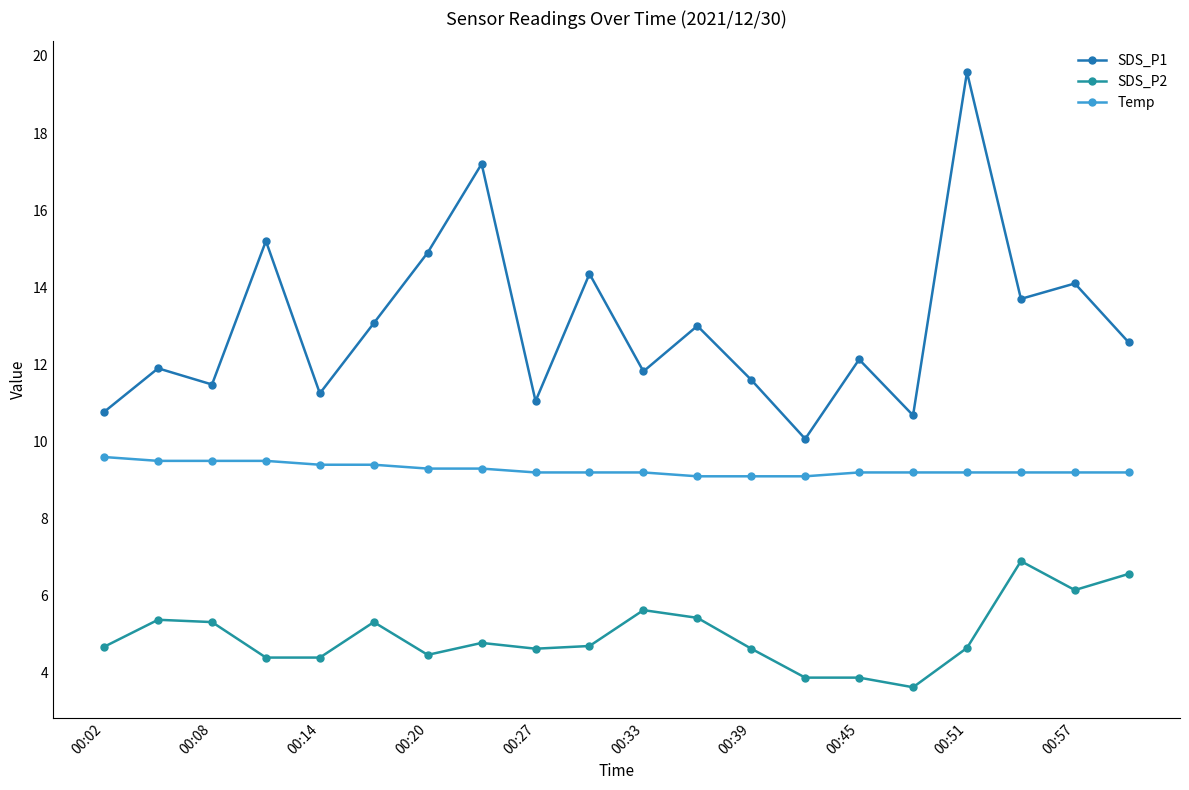

How many series are shown in this chart?

3